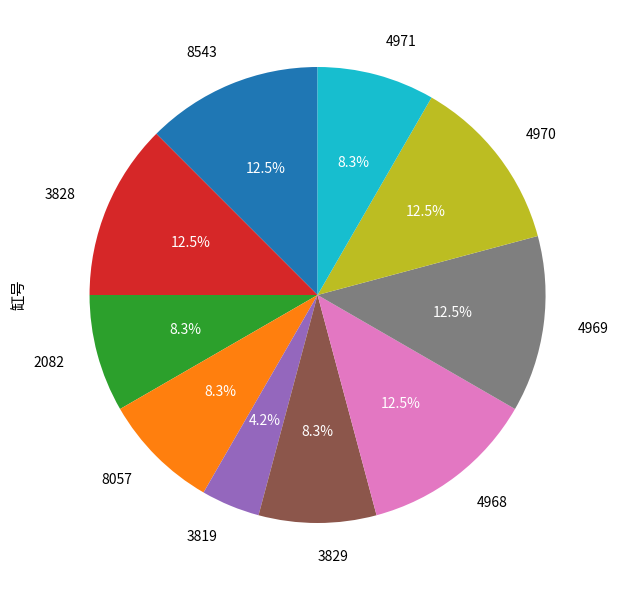

True or false: 3819 accounts for 4% of the total.

True